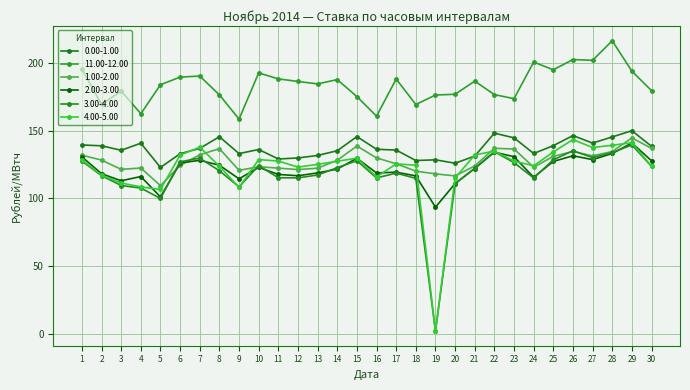

Where does the 4.00-5.00 series first go above 127?

1